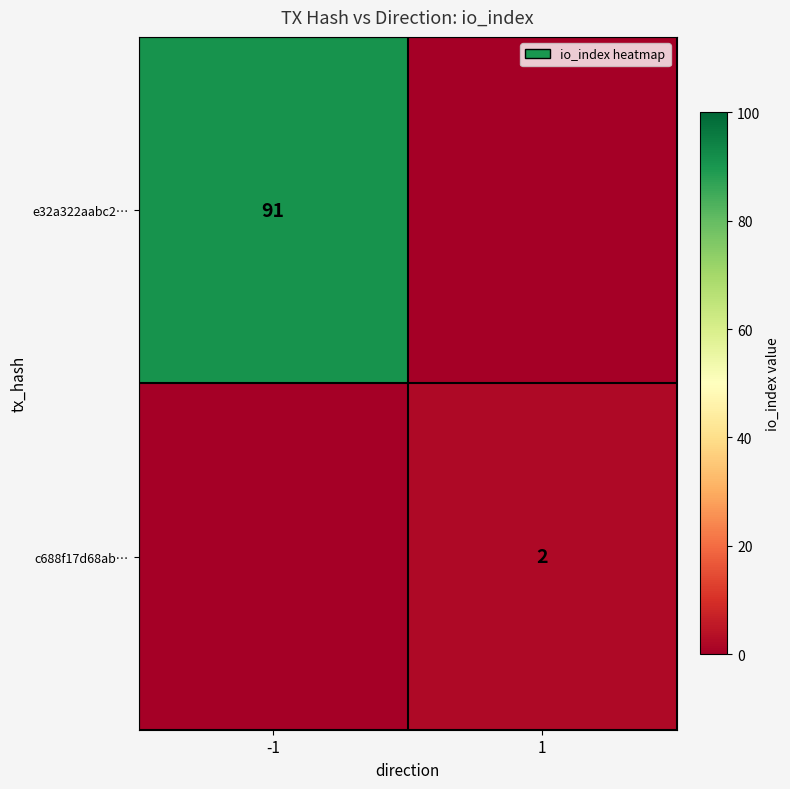

Is it true that e32a322aabc2… equals 91 at -1?

True